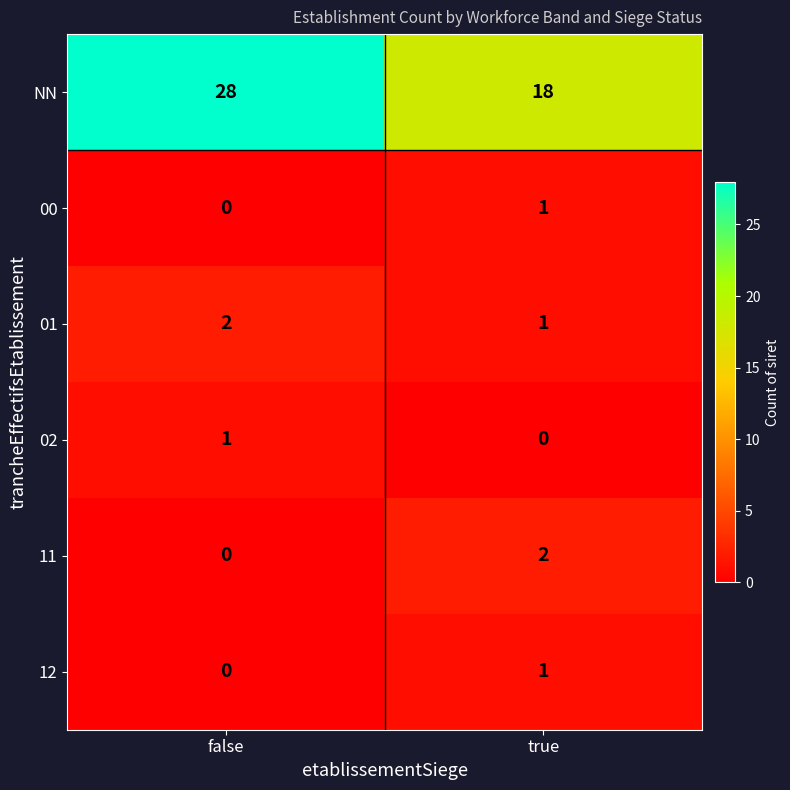

Which series has the widest spread of values?

NN